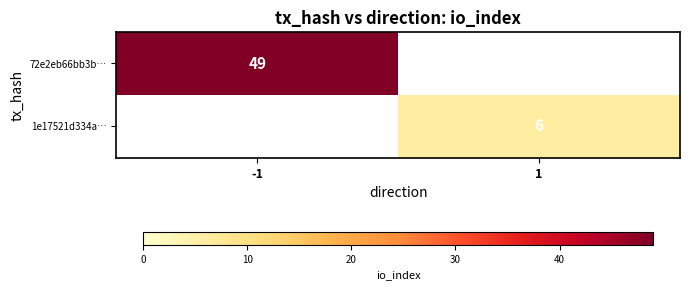

Is the value of 72e2eb66bb3b… at -1 greater than the value of 1e17521d334a… at 1?

Yes